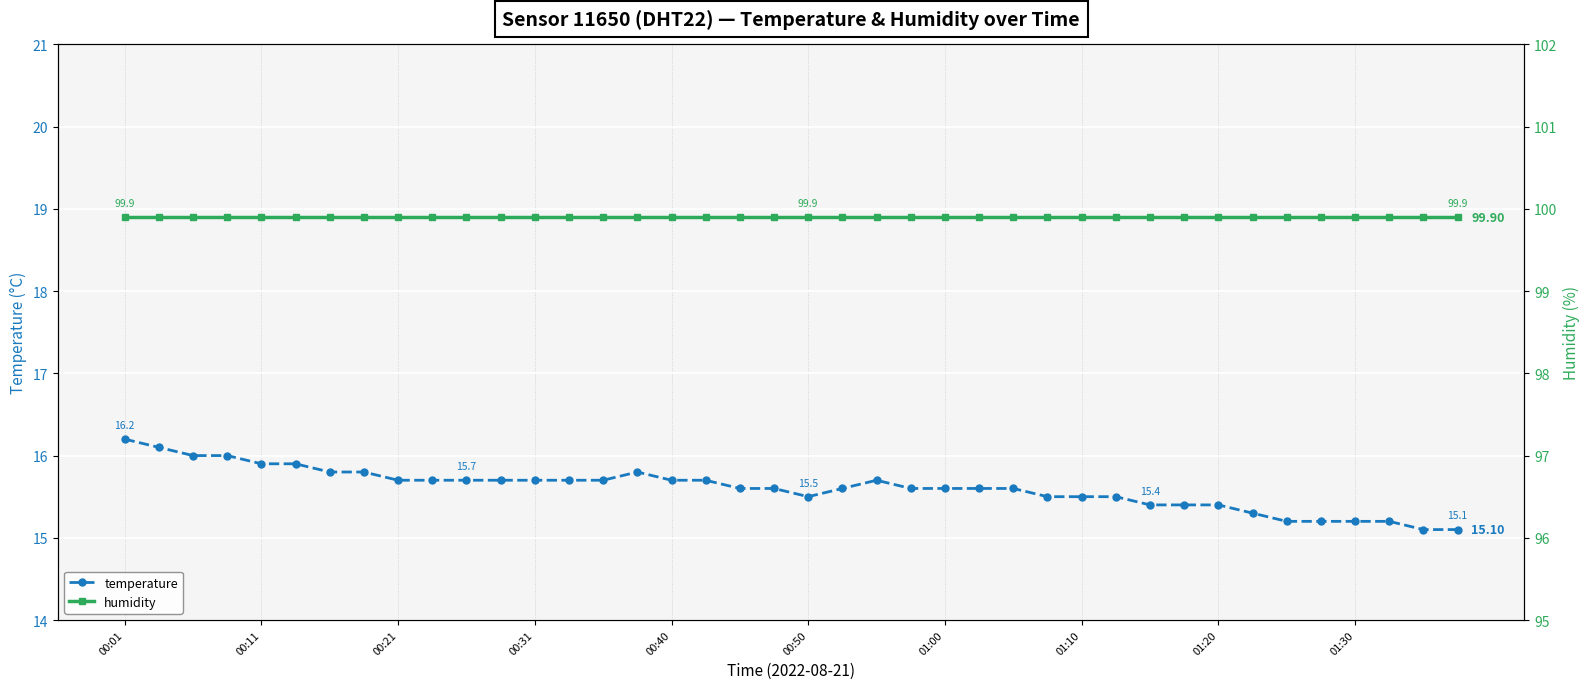

True or false: temperature and humidity cross at least once.

False